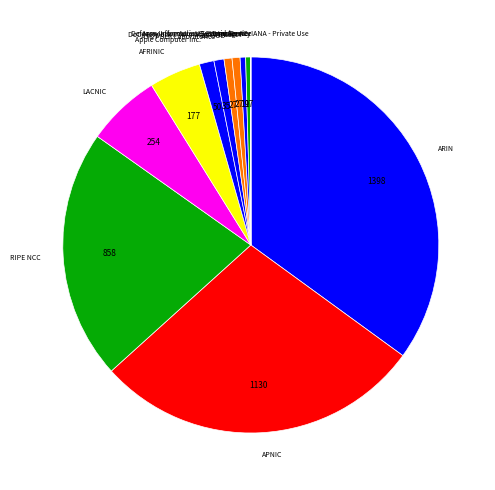

Which category has the biggest portion of the pie?

ARIN